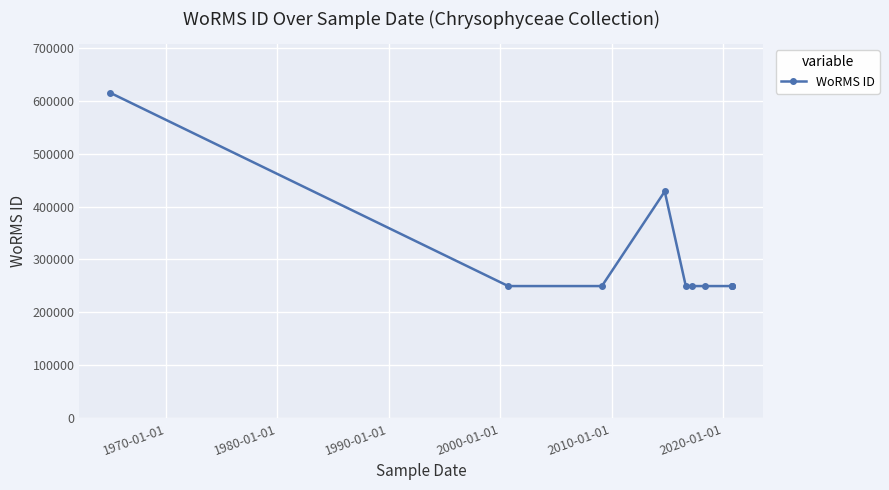

What is the average value?

304102